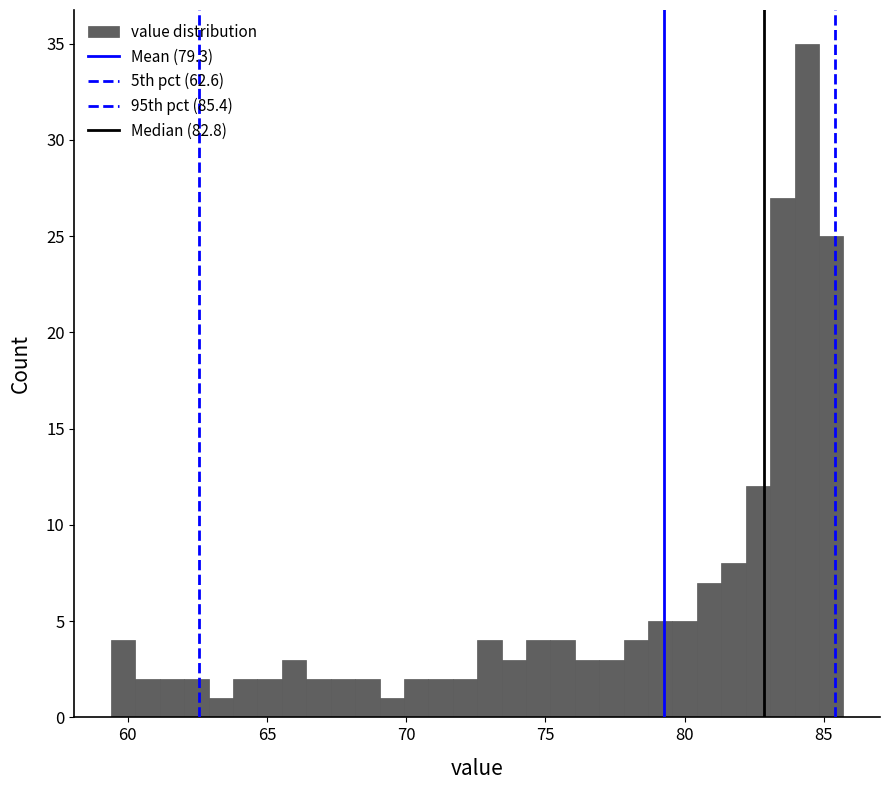

Around what value on the x-axis is the tallest bar? Give the approximate position of its centre, as read against the axis.

84.5